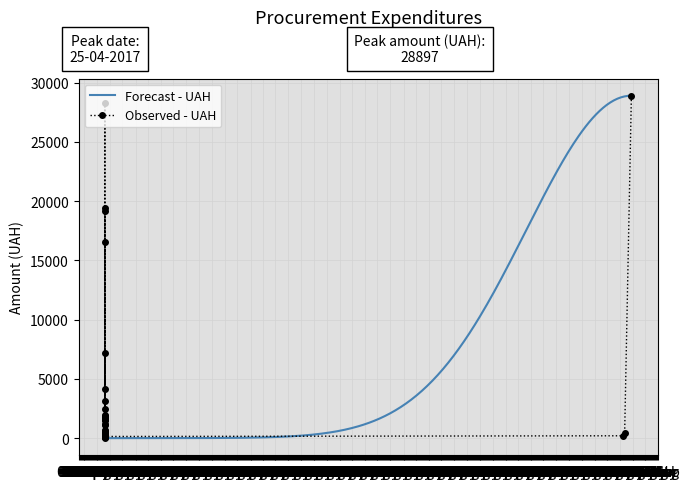

What is the value of the Observed (UAH) point at the 19th from the left?

7227.1